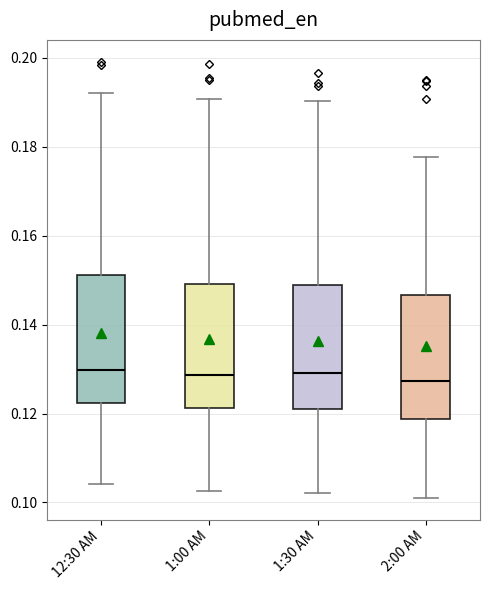

Reading left to right, read every box against the y-axis: the position of its median line, the range the box covers, and the ends of its whiskers. The values are not printed on the chart, so give them approximately, as read against the axis.

12:30 AM: median 0.130, box 0.122 to 0.152, whiskers 0.104 to 0.192
1:00 AM: median 0.128, box 0.122 to 0.150, whiskers 0.102 to 0.190
1:30 AM: median 0.130, box 0.120 to 0.148, whiskers 0.102 to 0.190
2:00 AM: median 0.128, box 0.118 to 0.146, whiskers 0.102 to 0.178